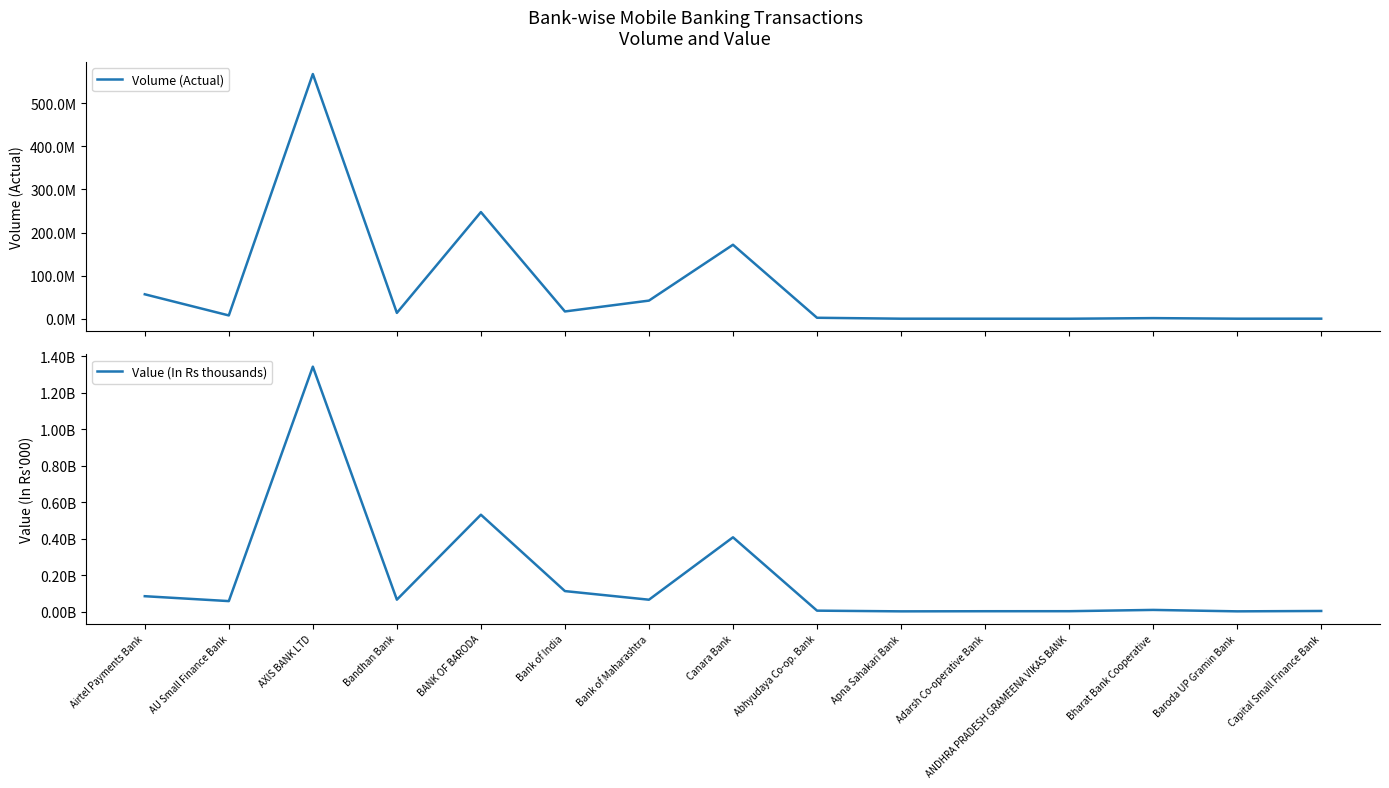

What is the difference between the highest and lowest values at BANK OF BARODA?

283712201.5